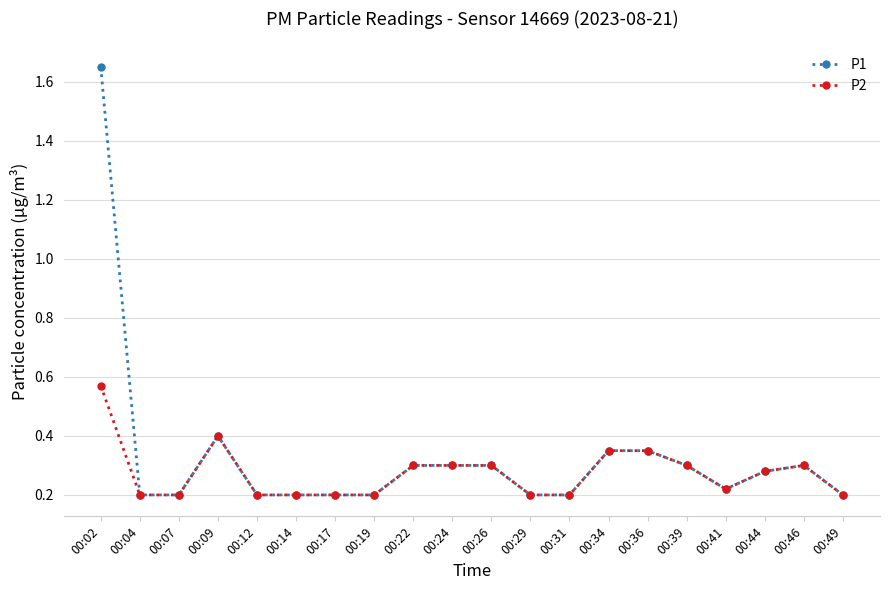

What is the total value across all series at 00:02?

2.2